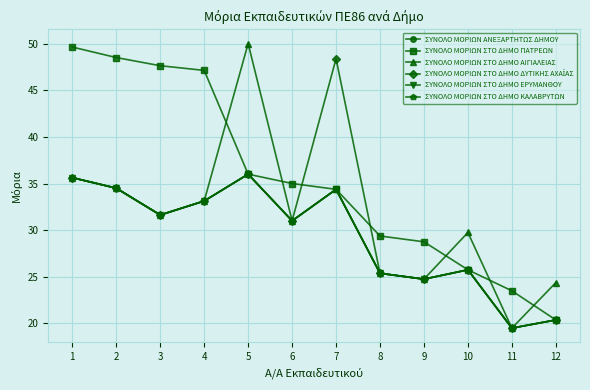

How many lines are shown in the chart?

6